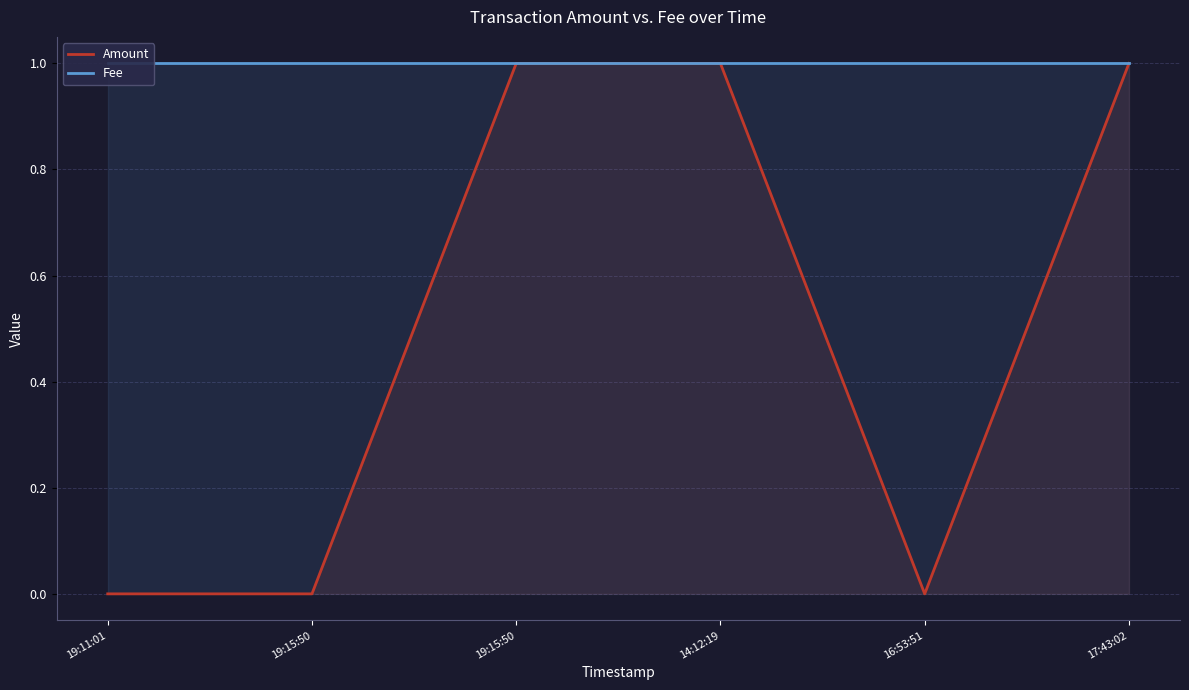

What is the difference between the maximum and minimum values in the Amount series?

1